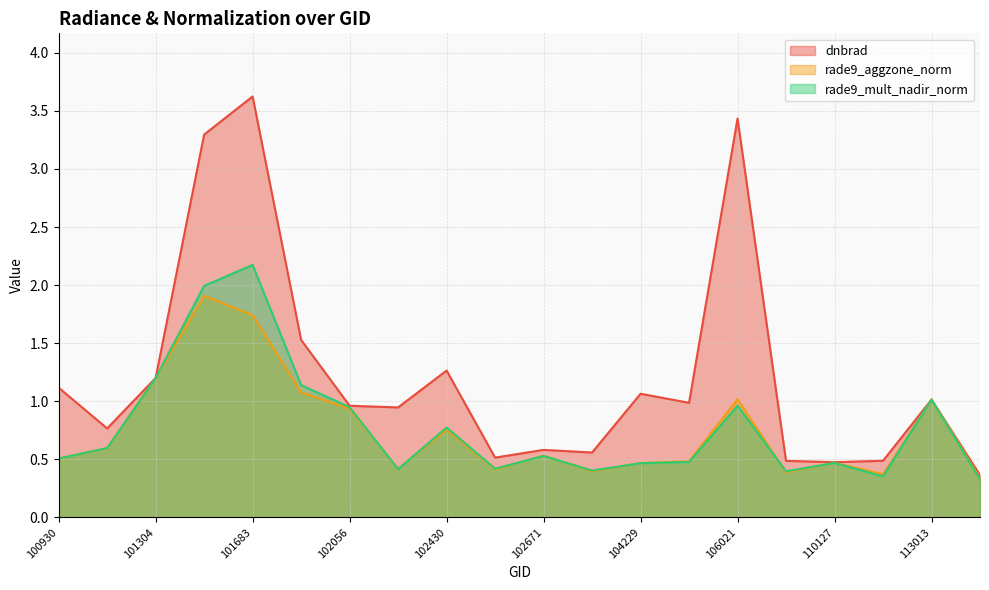

How many lines are shown in the chart?

3